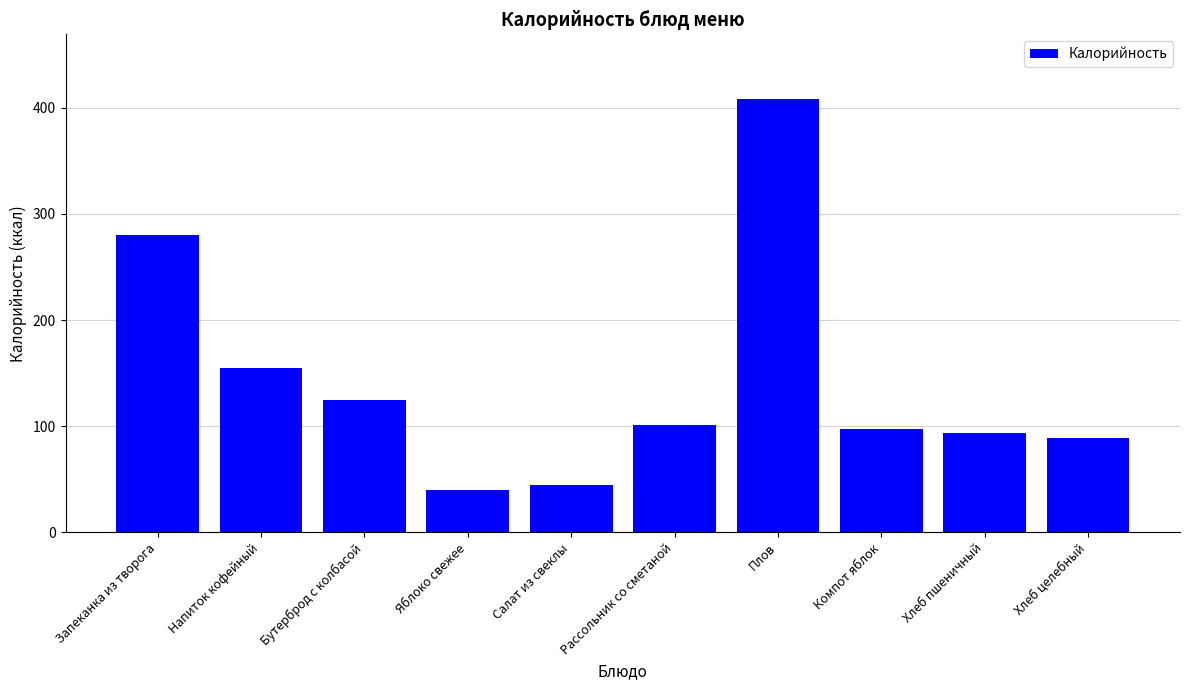

What is the change in value from Яблоко свежее to Компот яблок?

+57.6